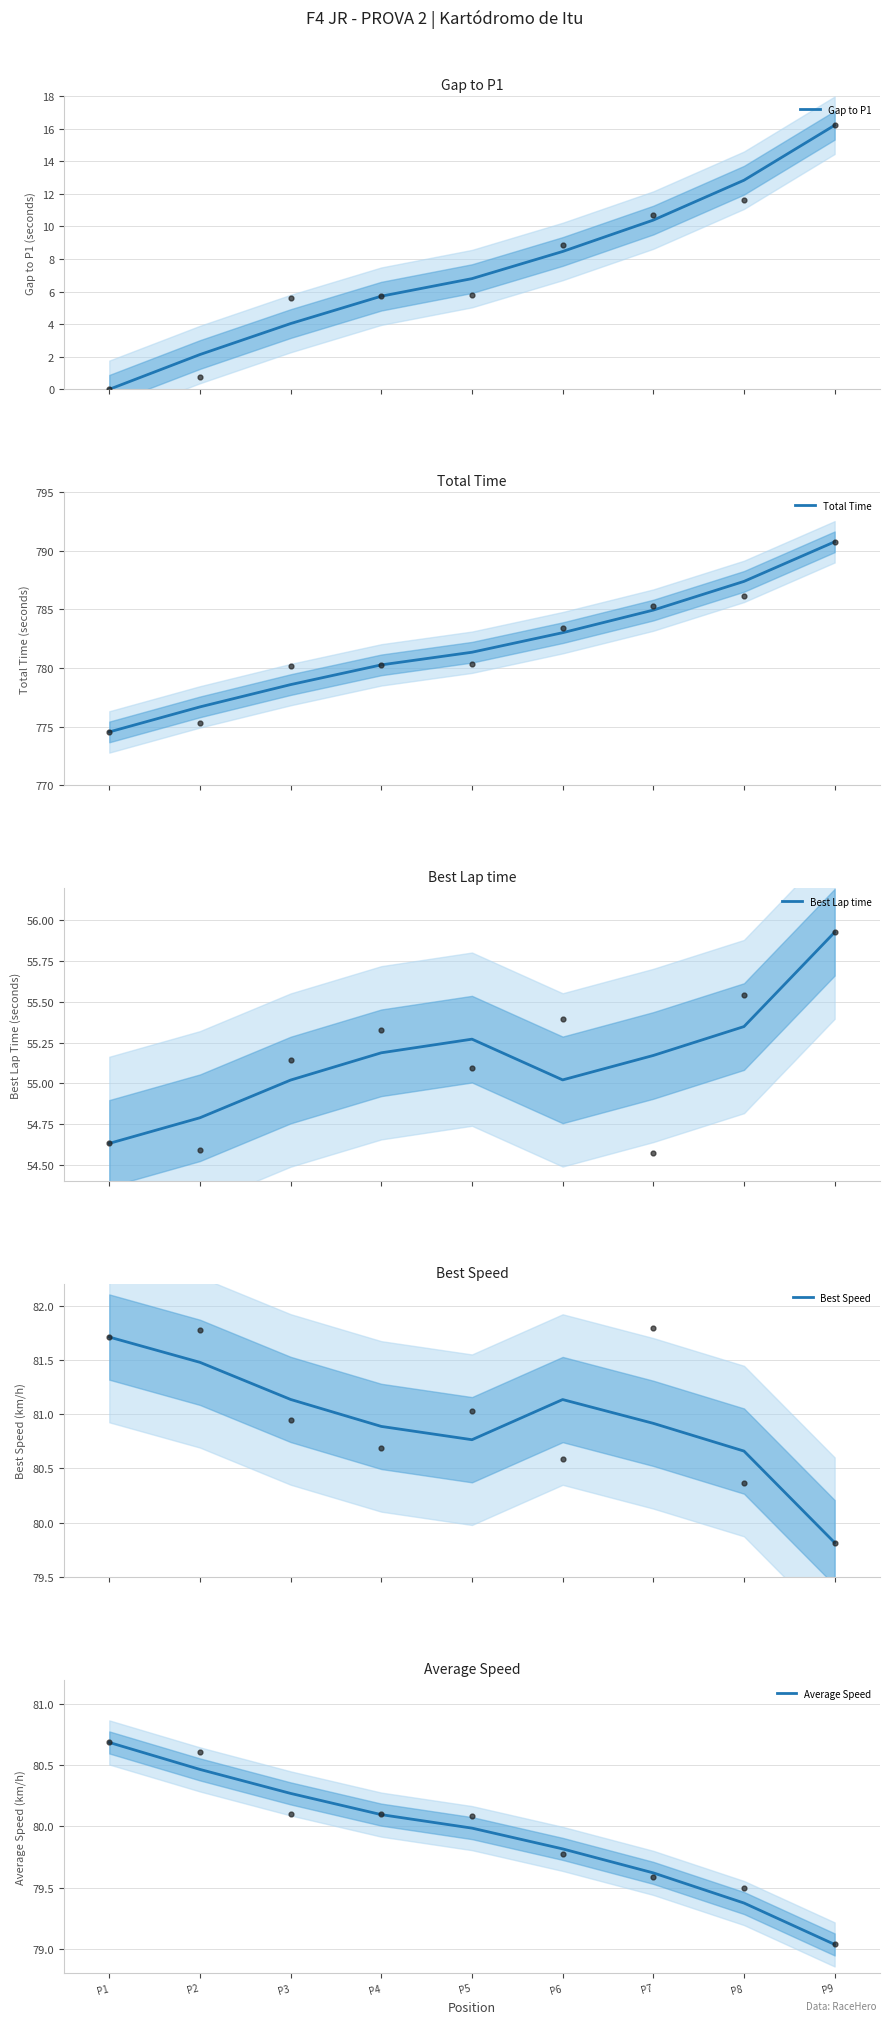

At which category is the sum across all series the highest?

P9